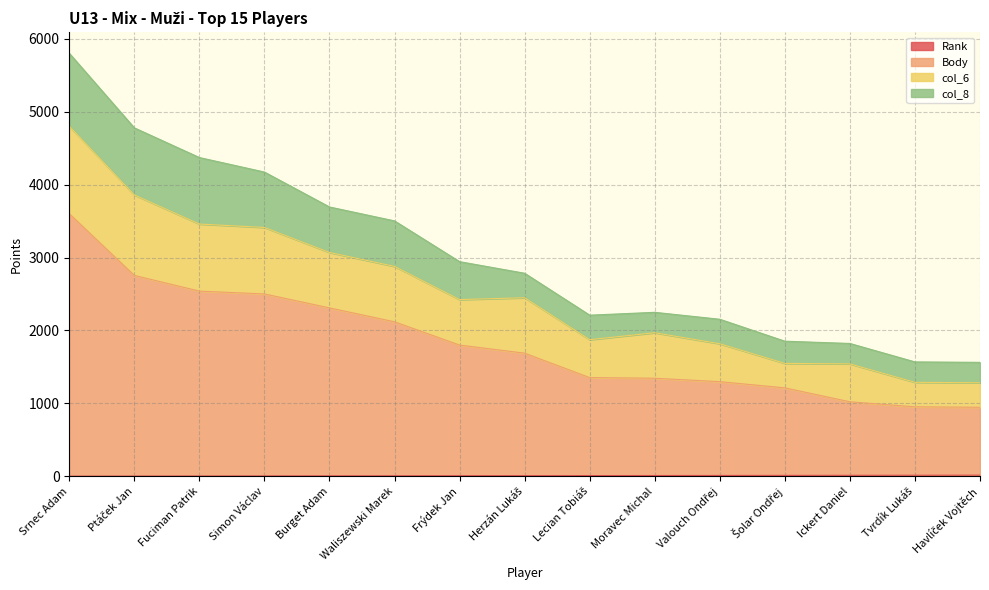

True or false: Rank has a value of 24 at Havlíček Vojtěch.

False